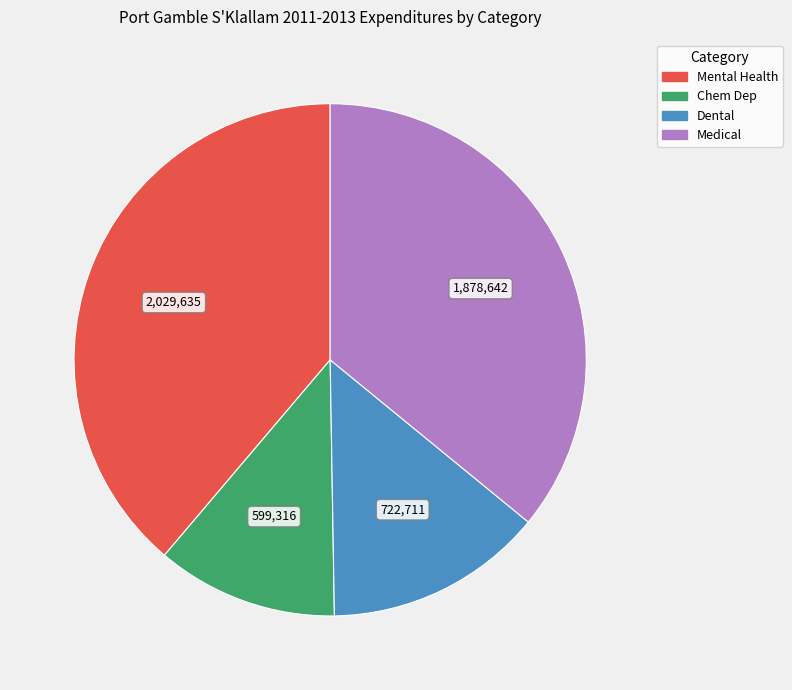

Do Chem Dep and Medical together represent more than half of the pie?

No